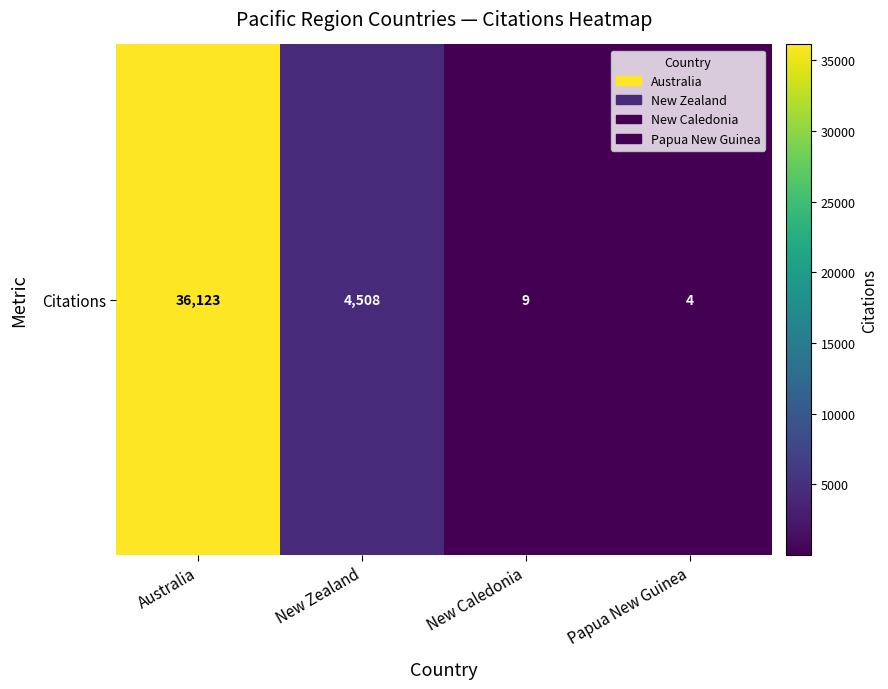

What is the difference between the maximum and minimum values?

36119